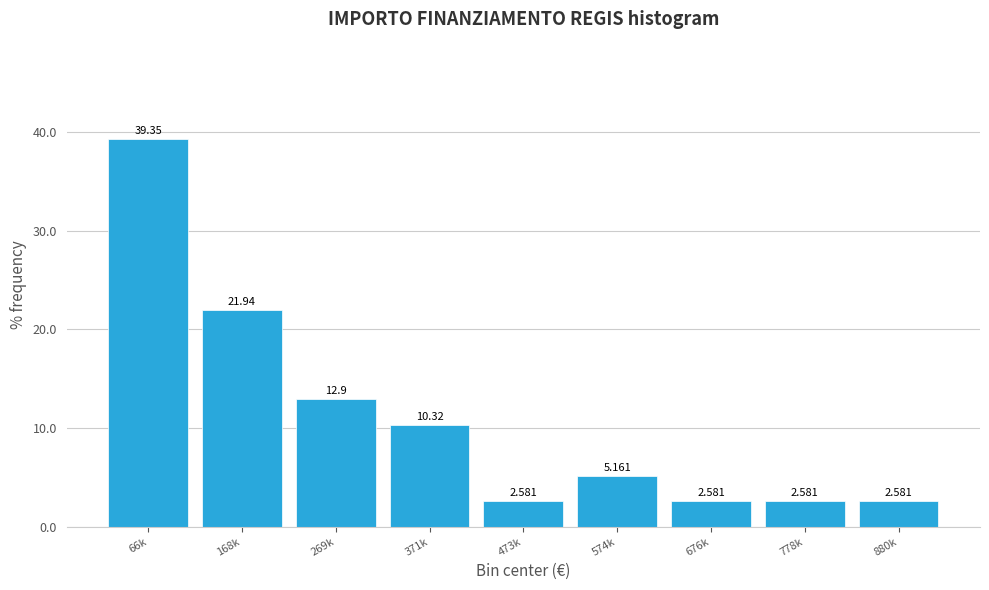

How many bars are there in total?

9